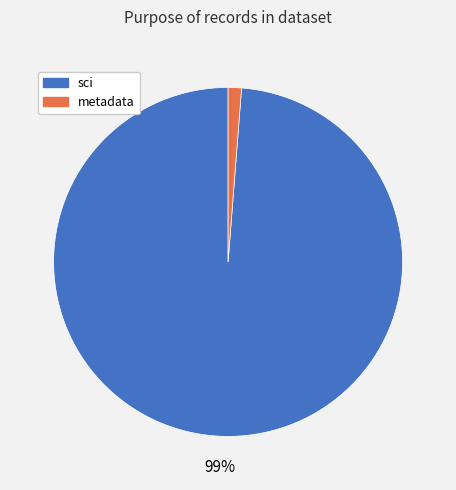

To the nearest percent, what is the difference between the largest and smallest slice percentages?

98%